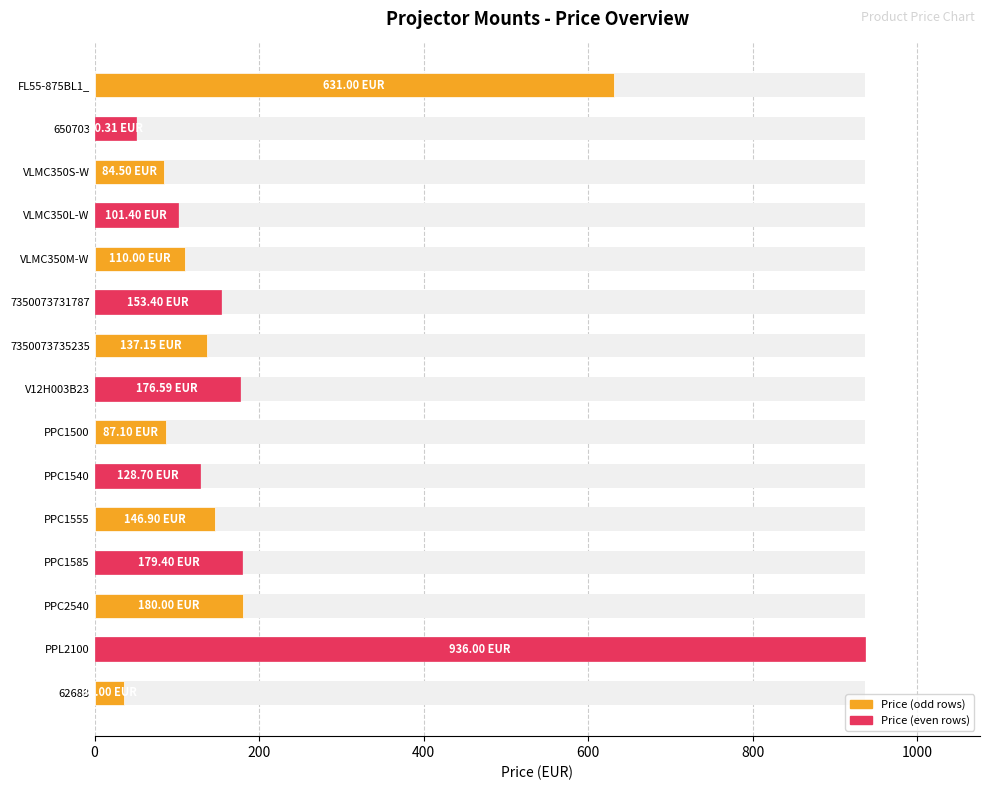

What value does the data have at PPC1585?

179.4